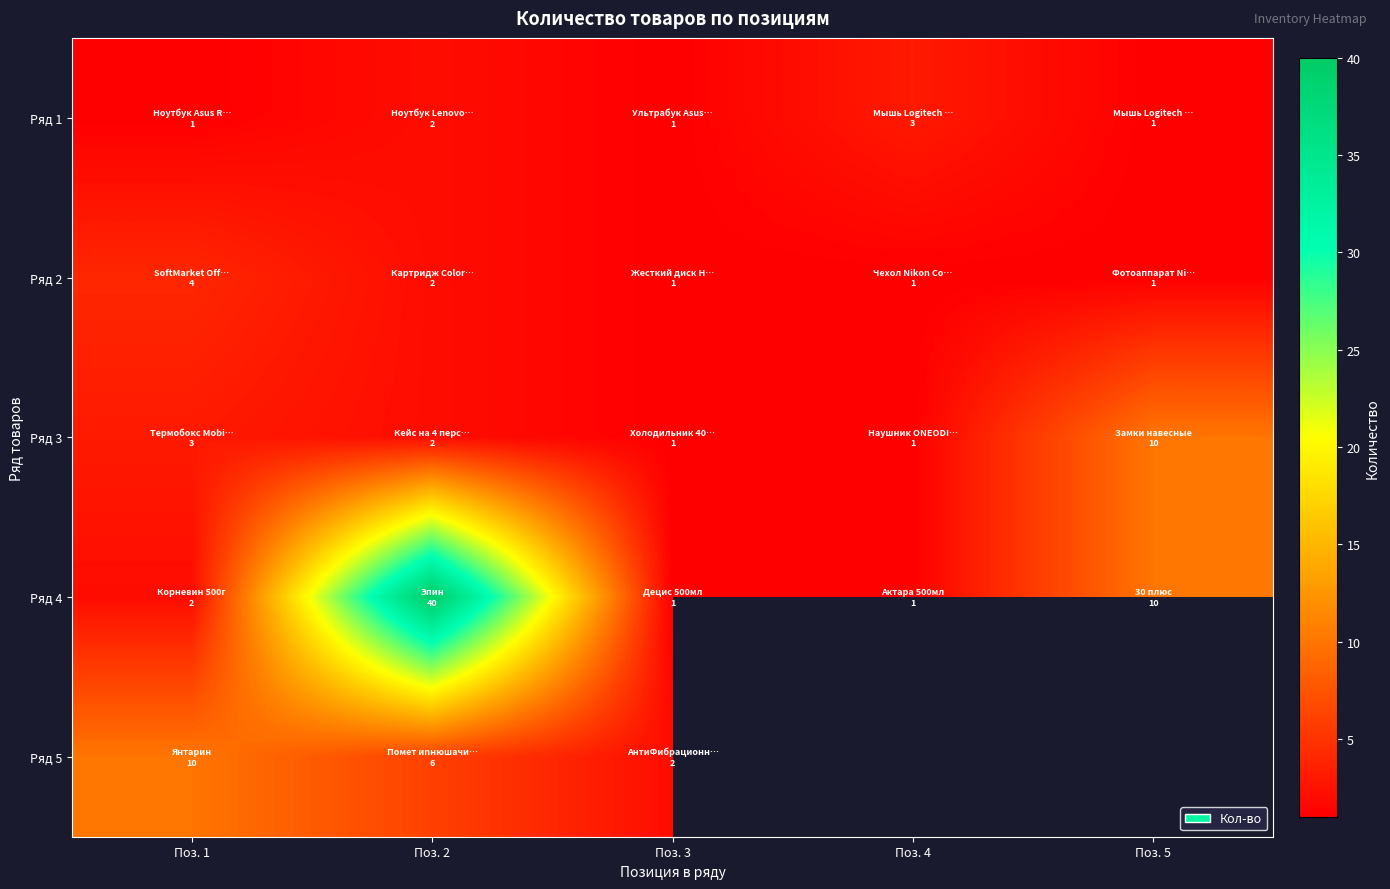

What is the sum of all Ряд 3 values?

17.0